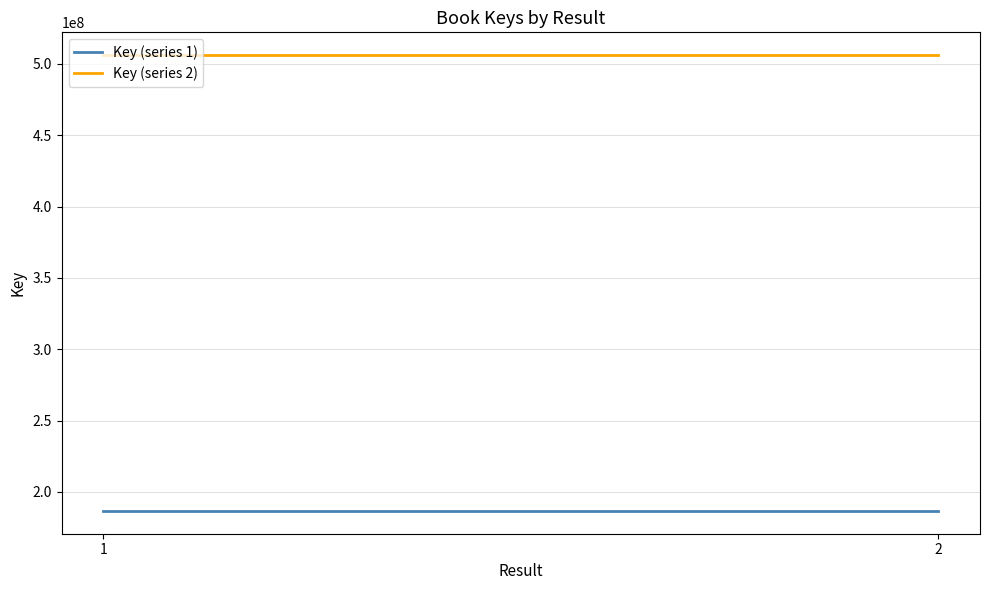

Which has a higher value, 2 or 1?

2